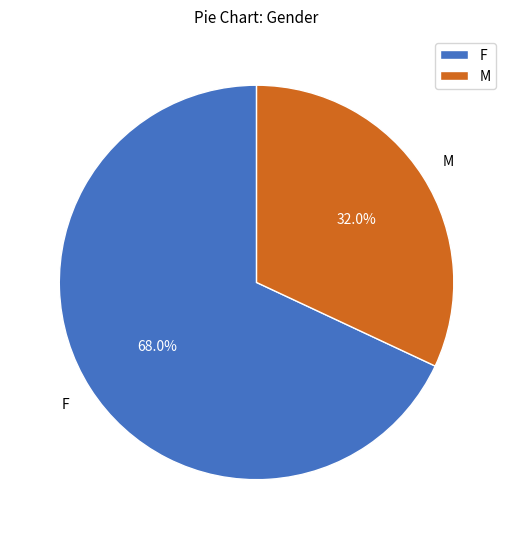

Do M and F together represent more than half of the pie?

Yes